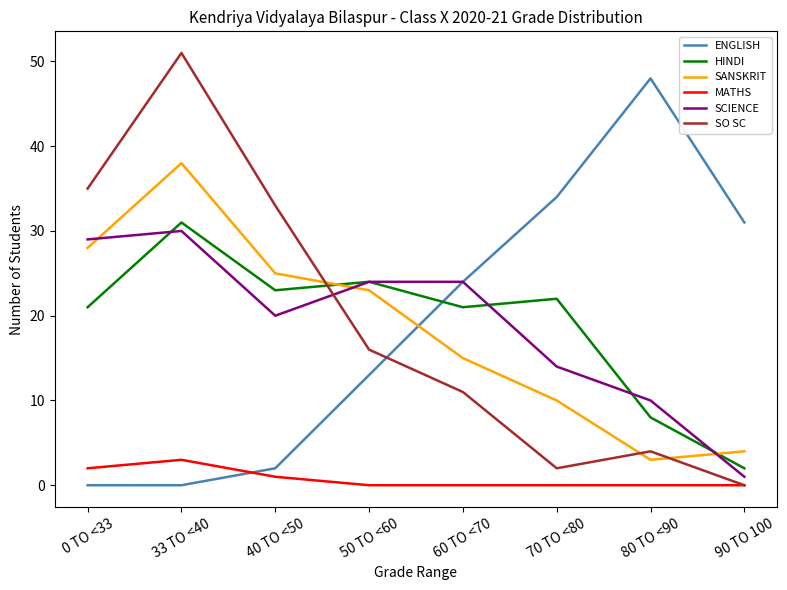

The SO SC series shows 16 at 50 TO <60. True or false?

True